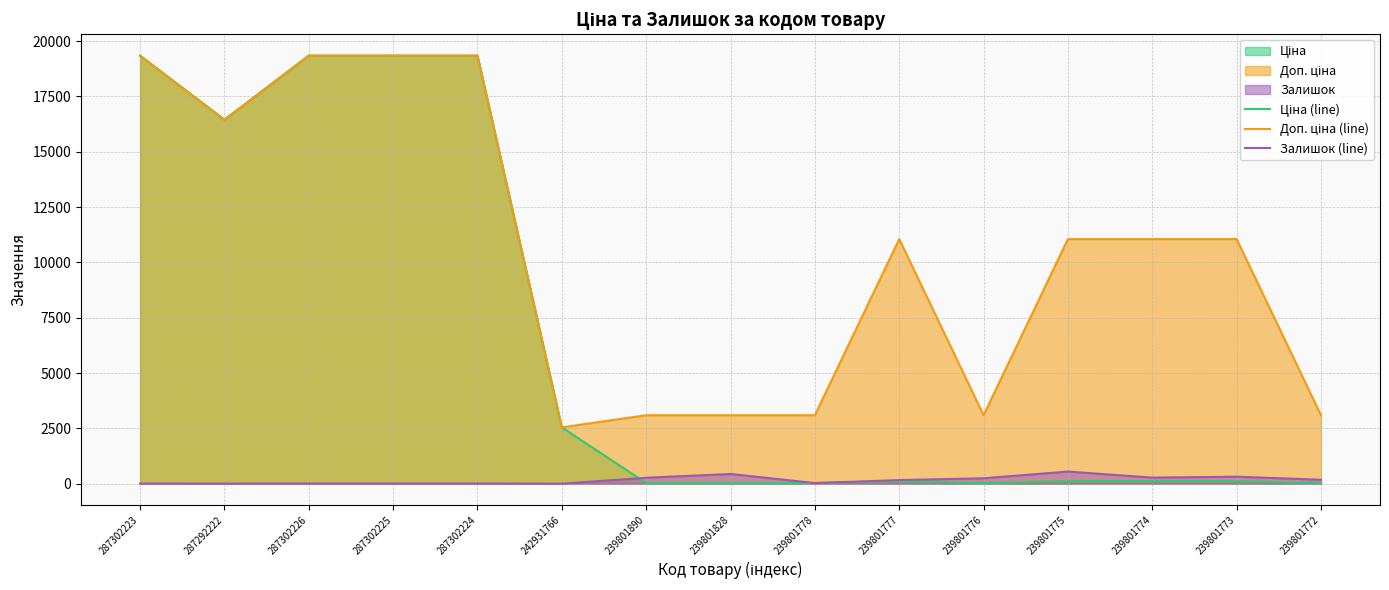

The Доп. ціна (line) series shows 3095.0 at 239801778. True or false?

True